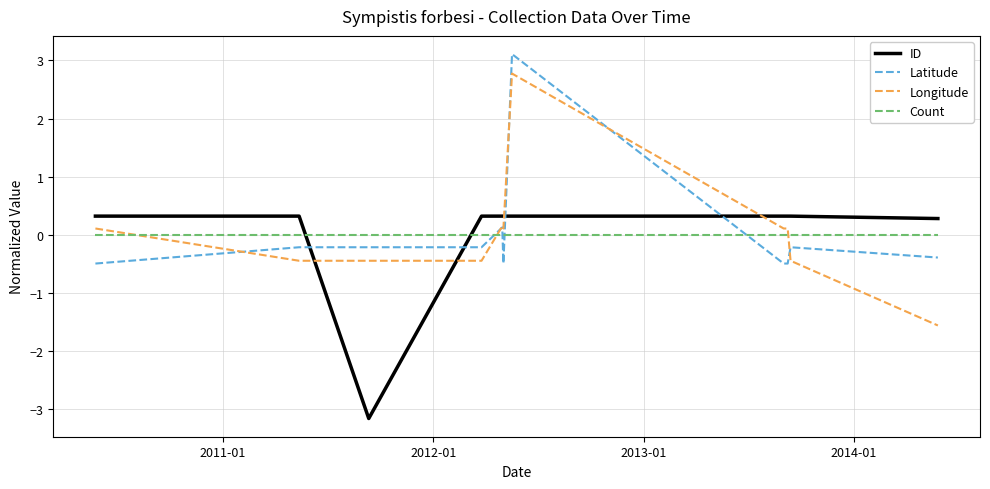

What is the smallest value displayed?

-3.2